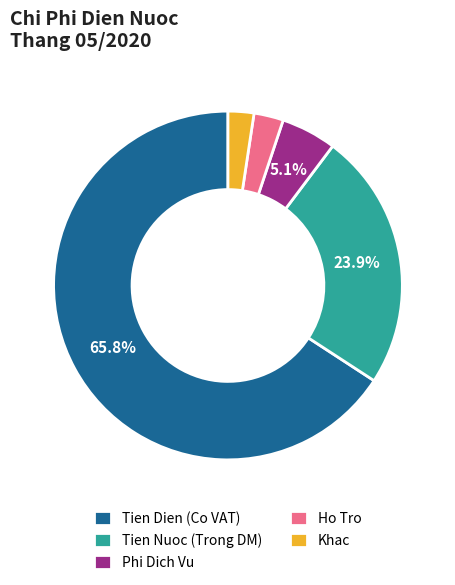

Is there any slice that represents more than half of the pie?

Yes